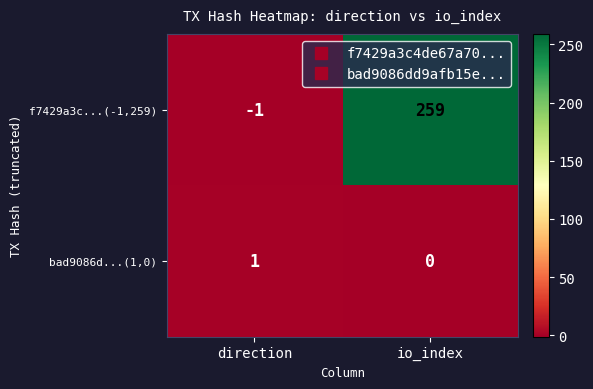

What is the sum of all f7429a3c...(-1,259) values?

258